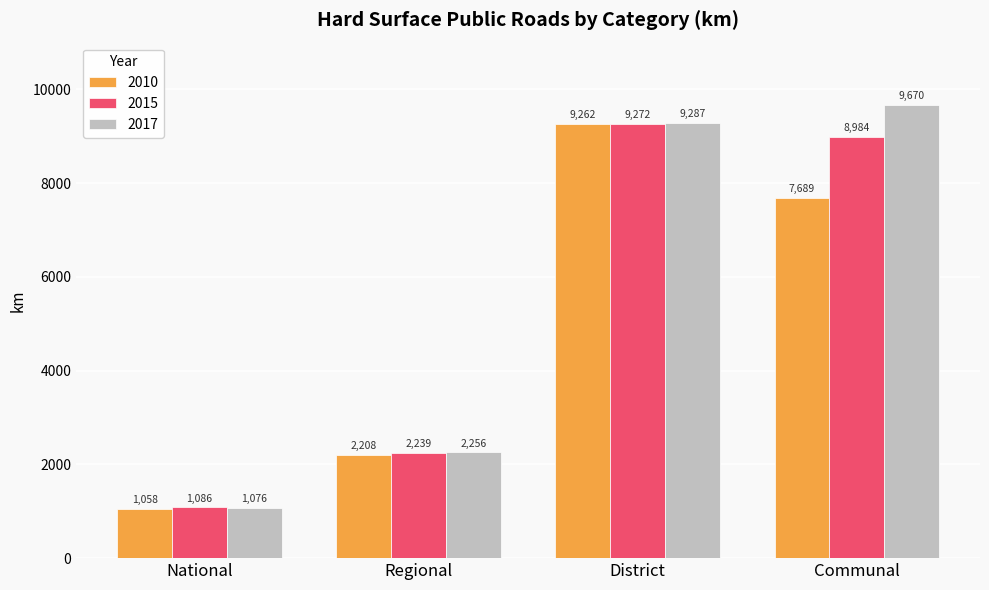

At which label is 2017 closest to 5373?

Regional